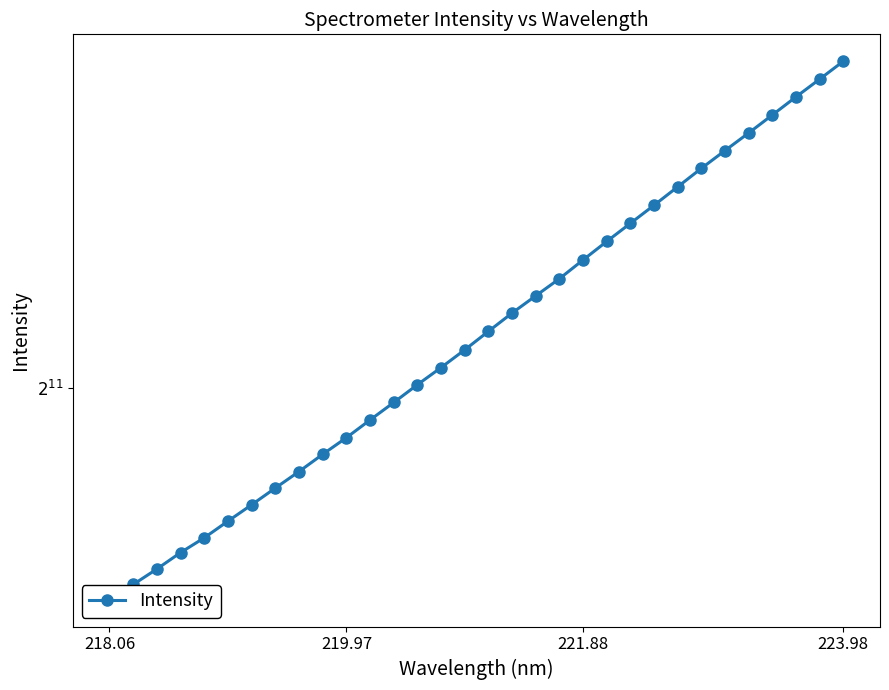

Is it true that the value at 27 is 4523.2?

False